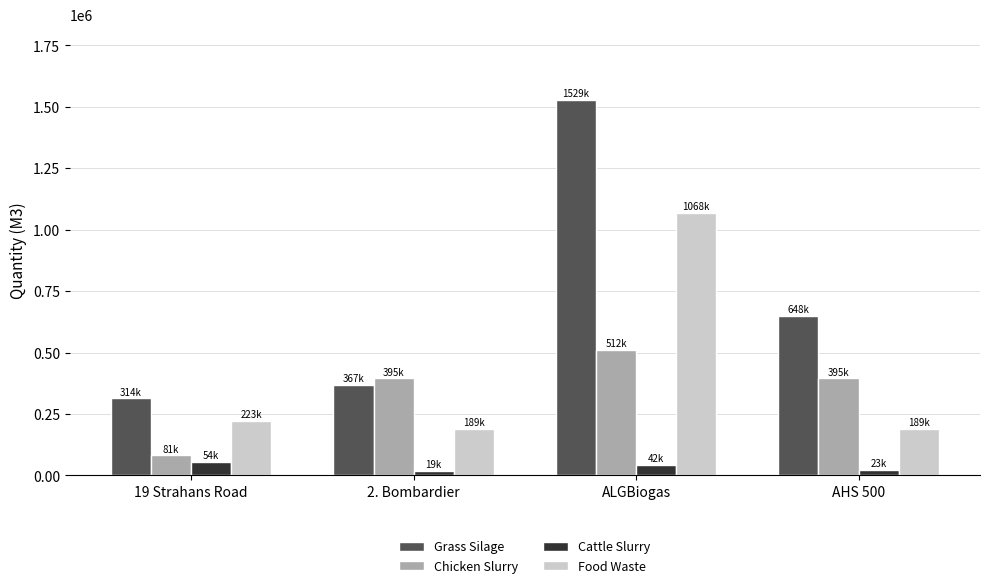

What is the difference between the highest and lowest values at AHS 500?

625014.7